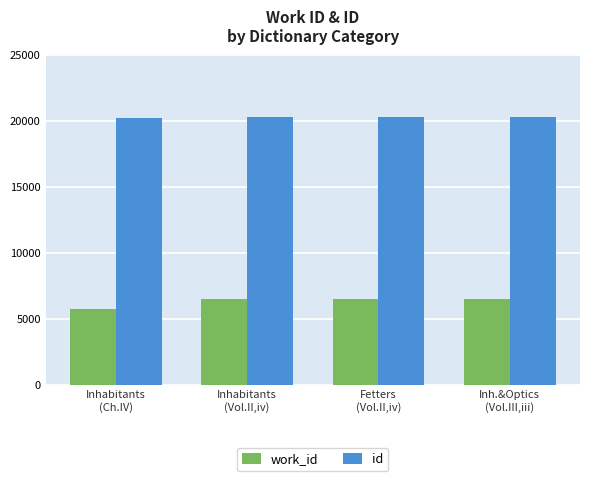

Which series has the largest total across all categories?

id